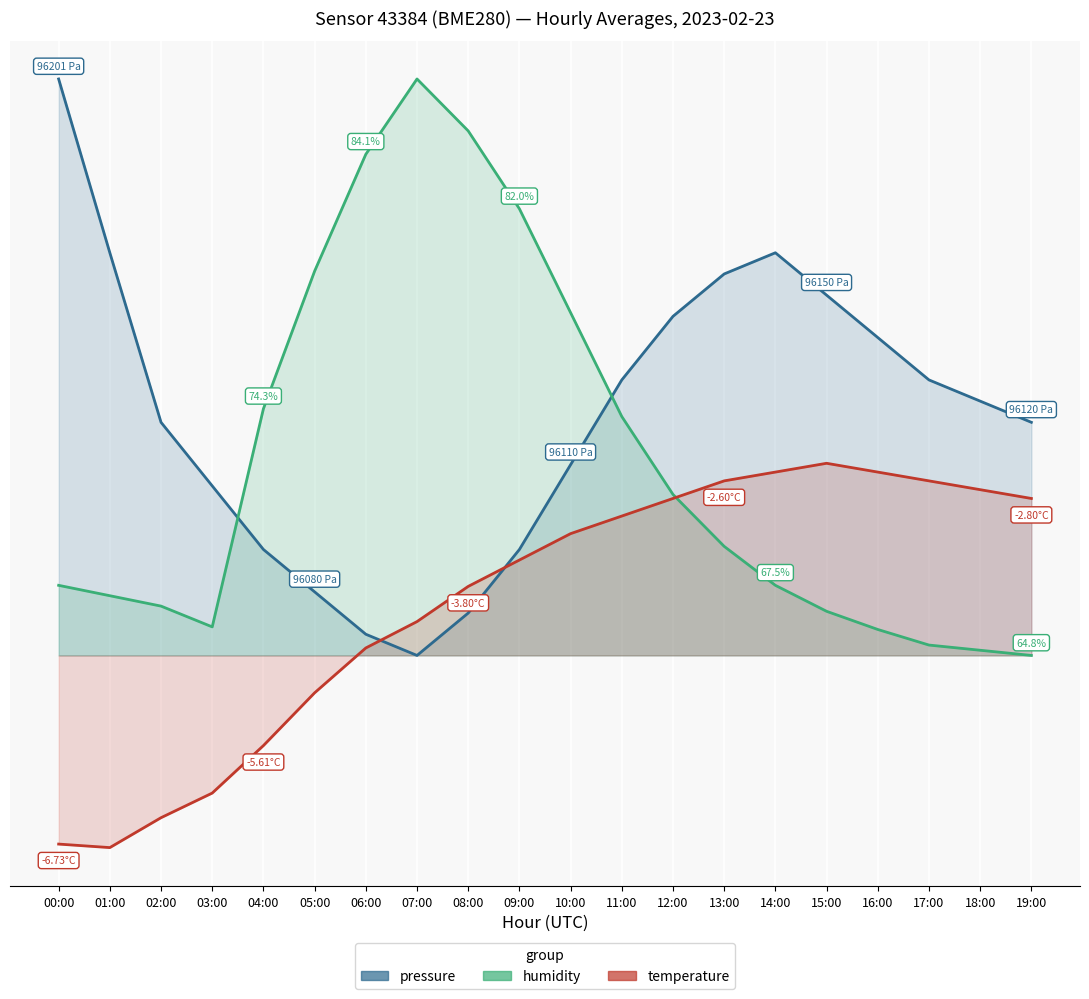

At which label does humidity reach its peak?

07:00